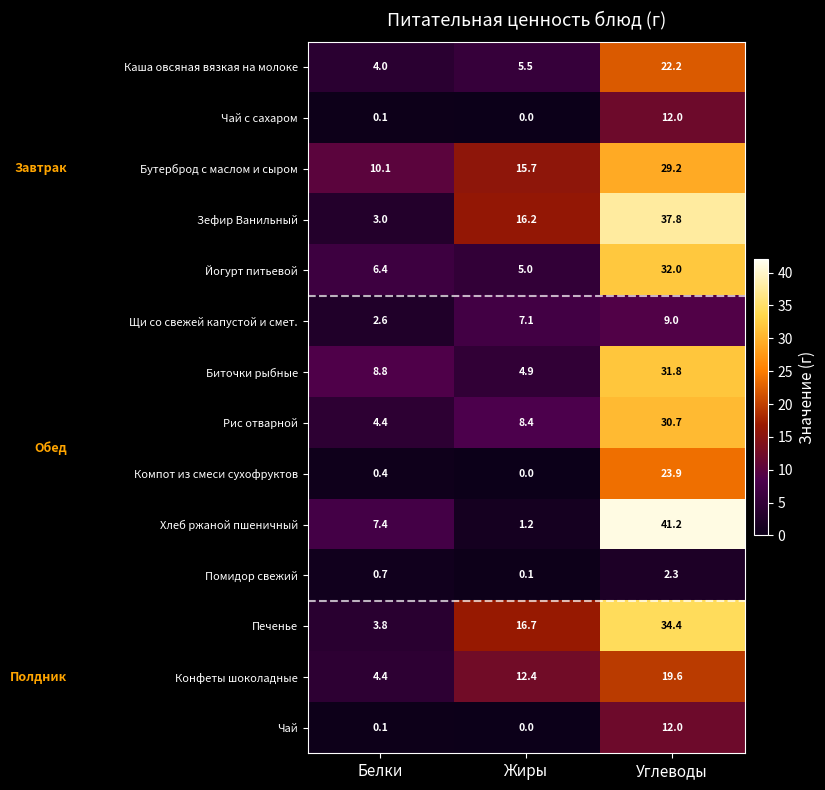

What is the average value of the Щи со свежей капустой и смет. series?

6.2